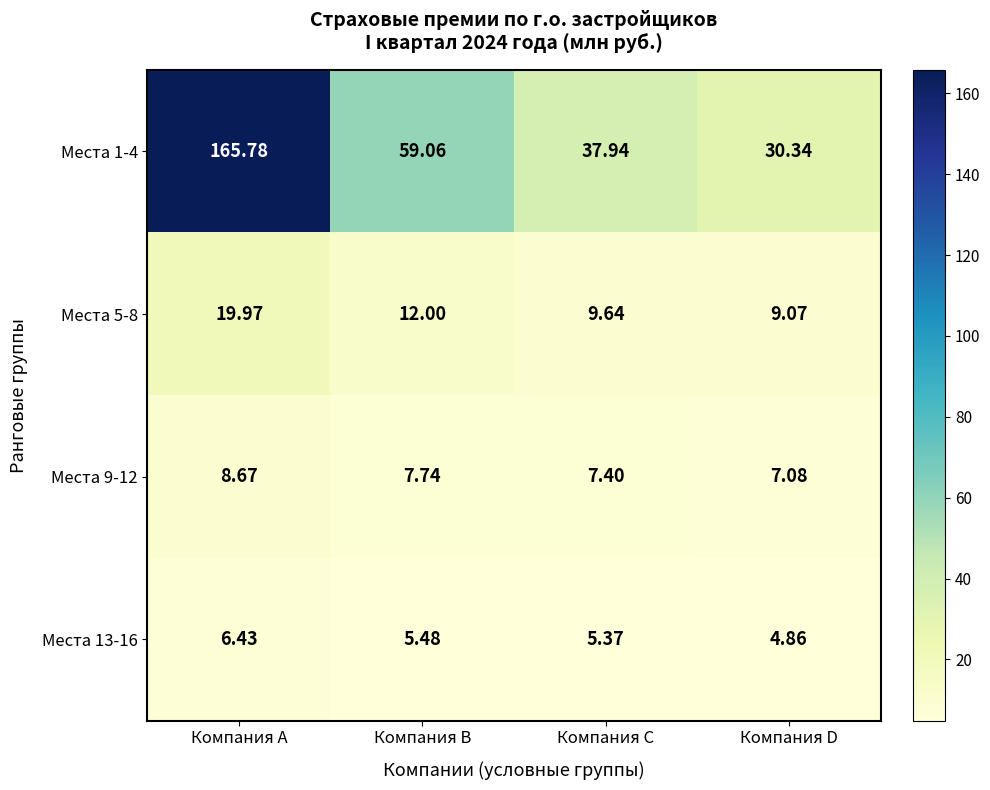

Rank the categories by Места 1-4 value from highest to lowest.

Компания A, Компания B, Компания C, Компания D